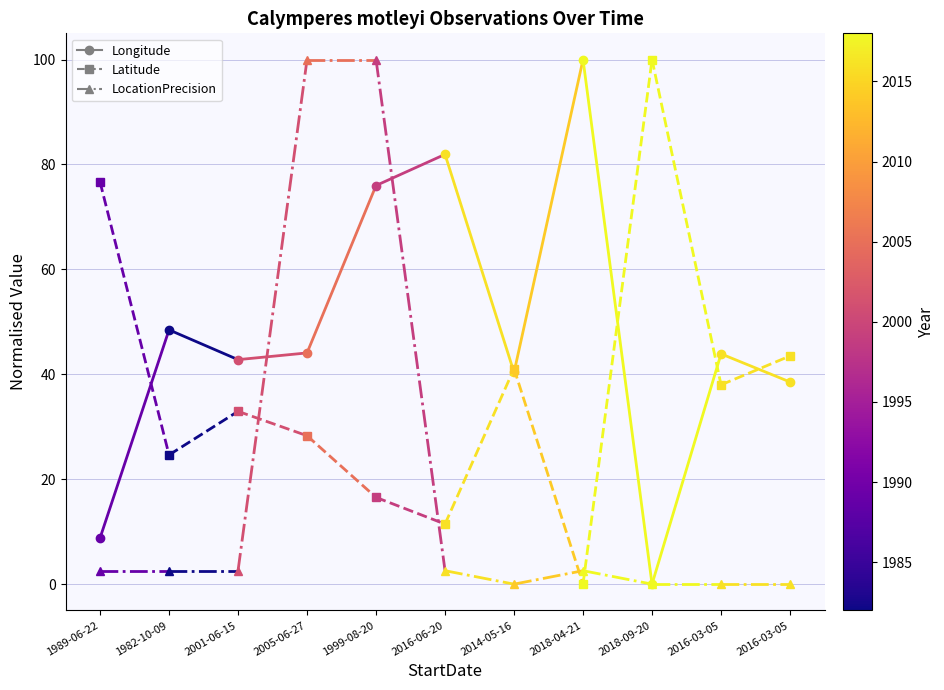

What is the label of the 2nd point from the right?

1989-06-22